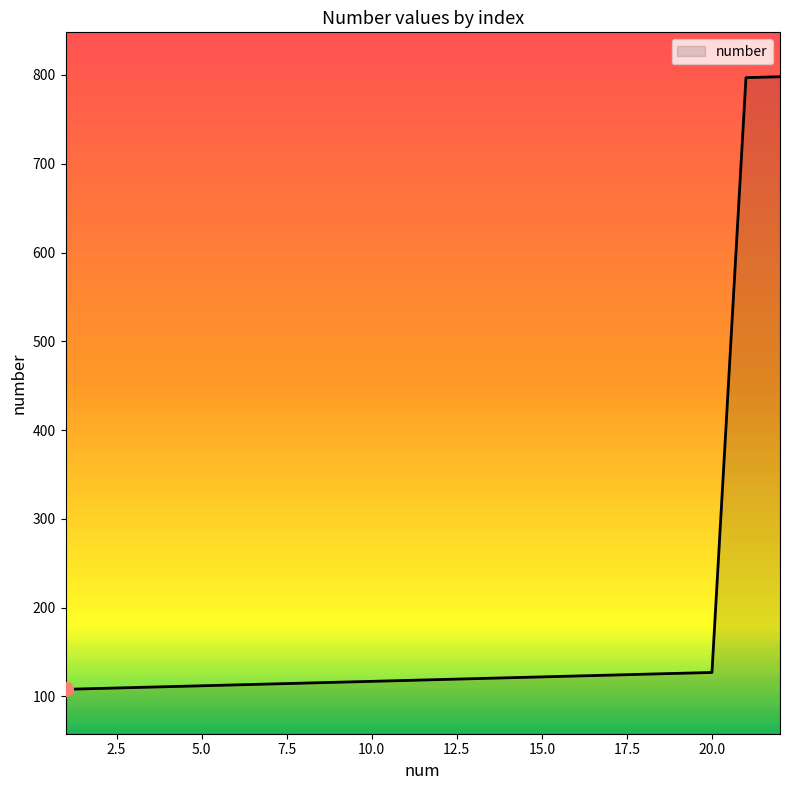

How many lines are shown in the chart?

1